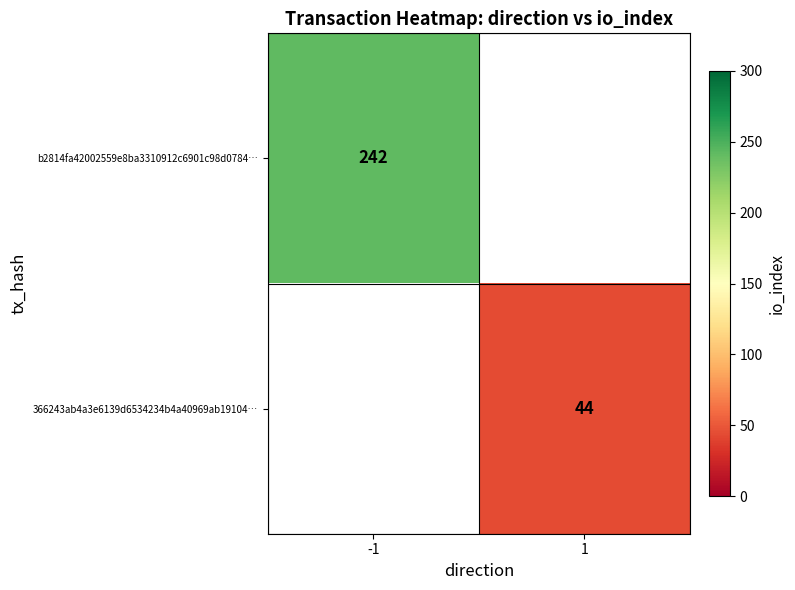

The 366243ab4a3e6139d6534234b4a40969ab19104… series shows 44 at 1. True or false?

True